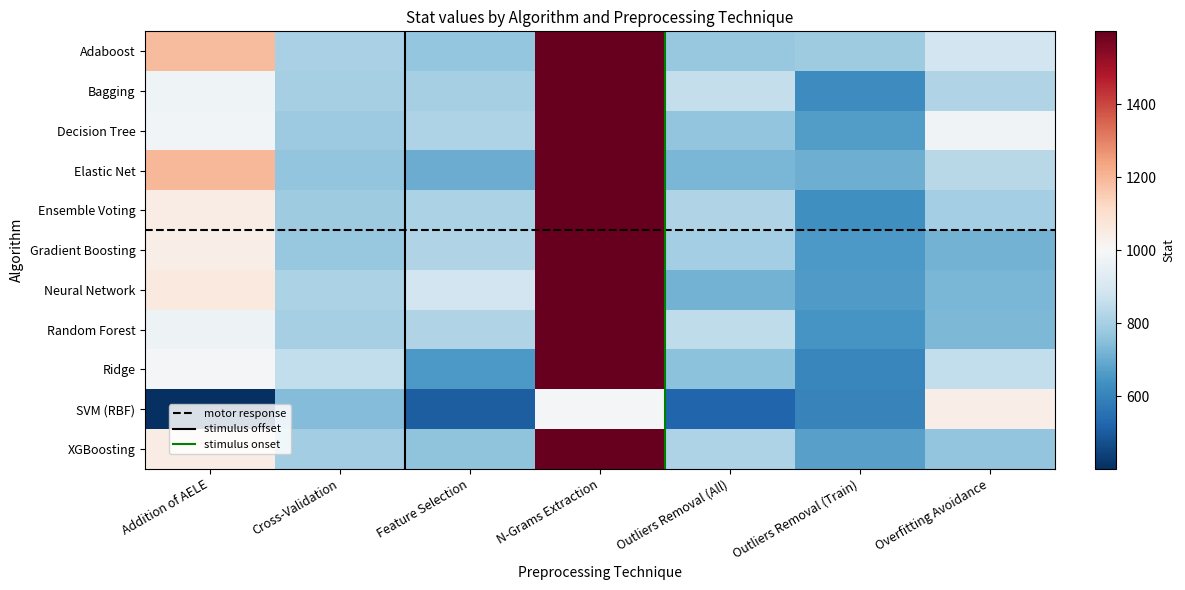

Is it true that Decision Tree equals 766 at Outliers Removal (All)?

True